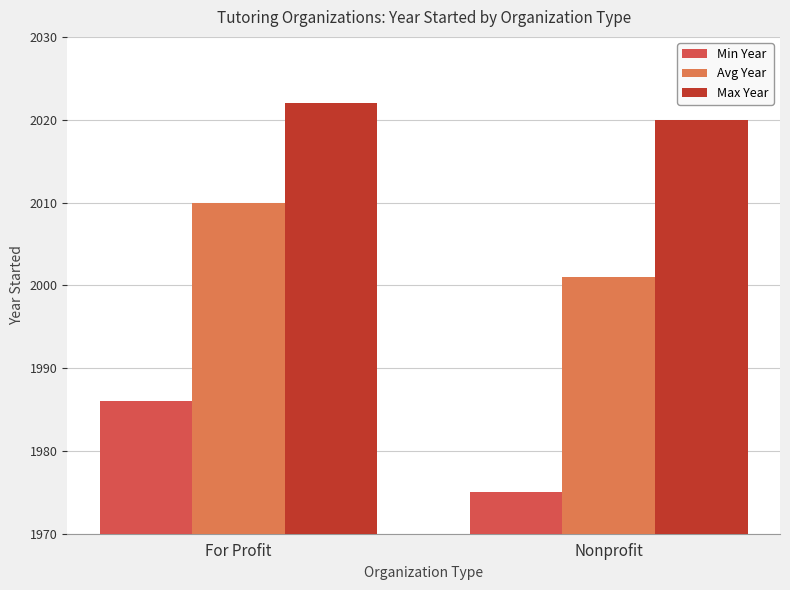

What is the total value across all series at Nonprofit?

5996